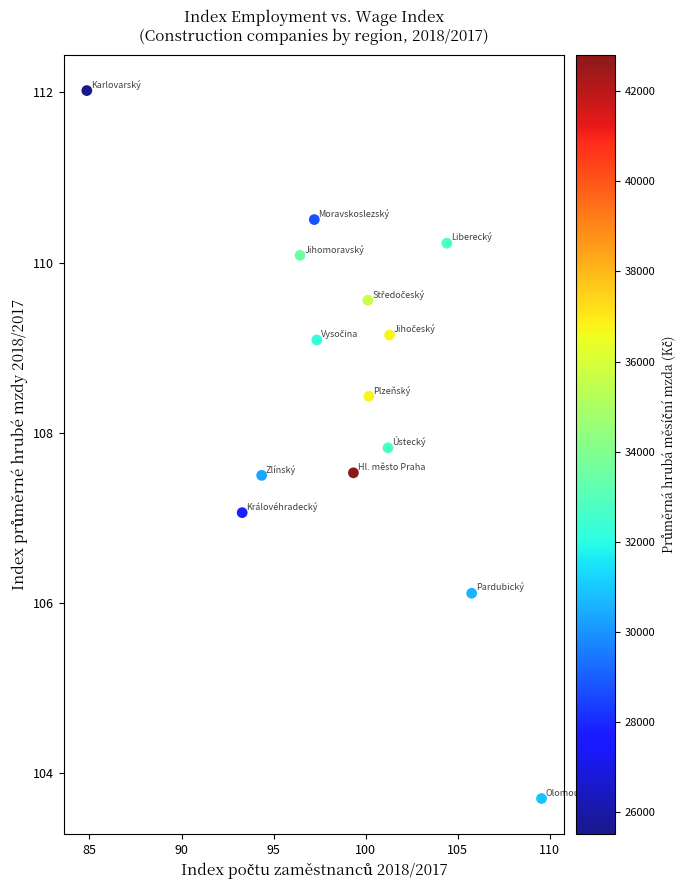

What is the range of Y values (max minus min)?

8.3